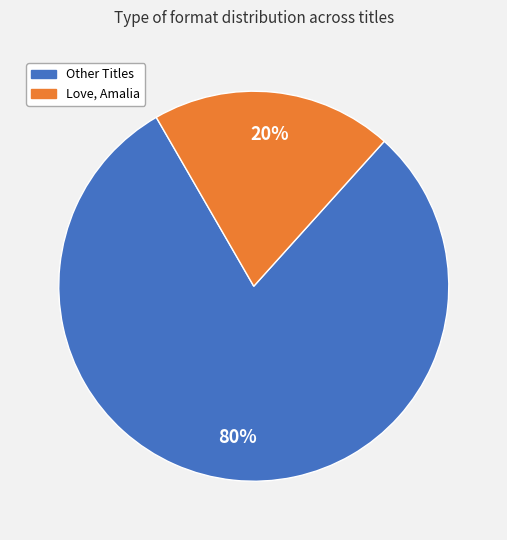

Is there a majority slice in this chart?

Yes